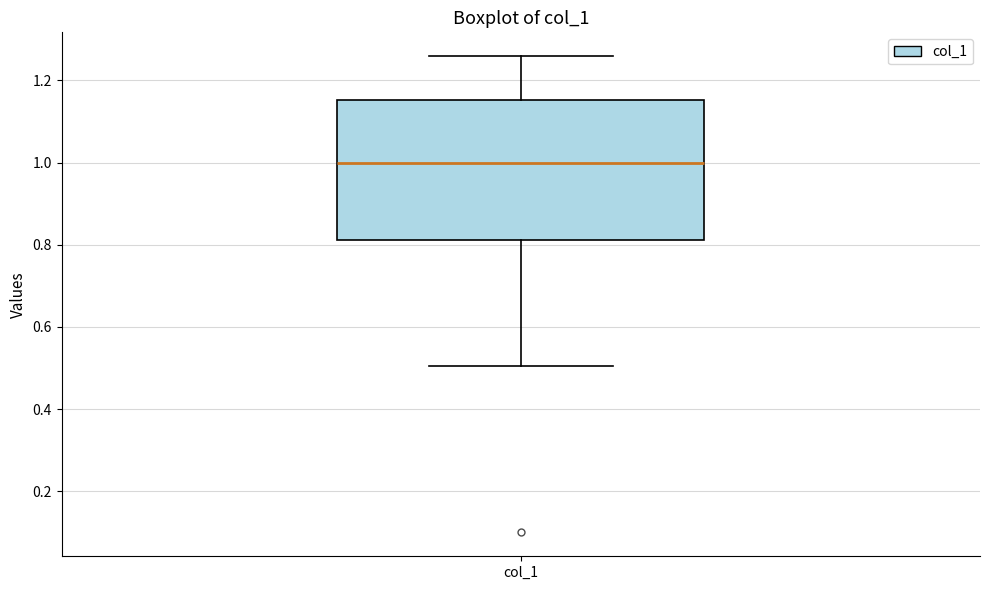

Read this box plot against the y-axis: the position of the median line, the range covered by the box, and the ends of both whiskers. The values are not printed on the chart, so give them approximately, as read against the axis.

median 1.00, box 0.82 to 1.16, whiskers 0.50 to 1.26